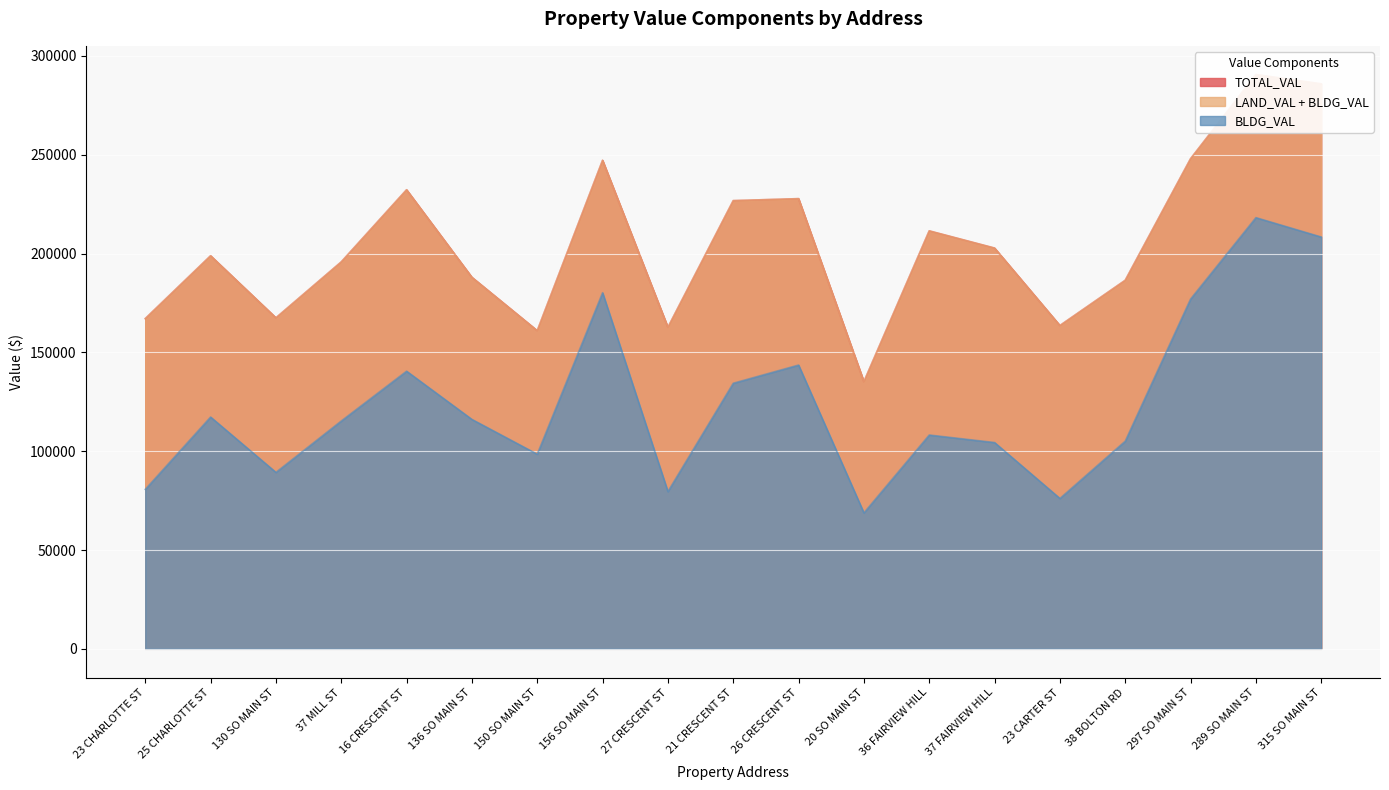

At how many categories does at least one series exceed 186162?

13